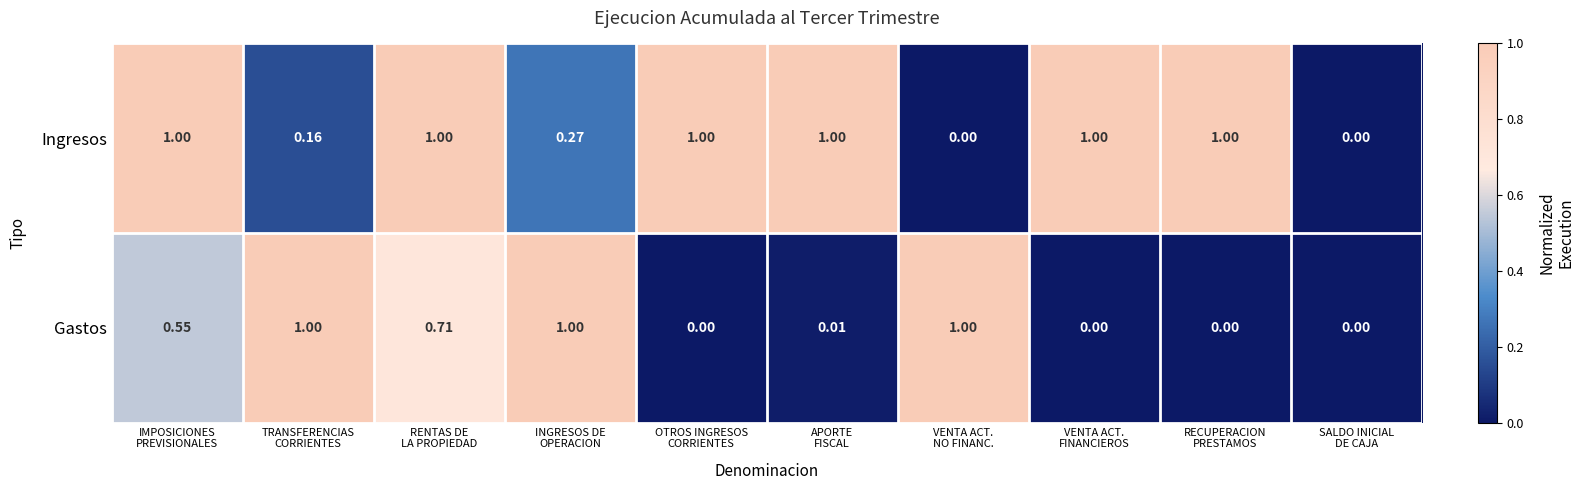

Rank the series by their average value, from lowest to highest.

Gastos, Ingresos